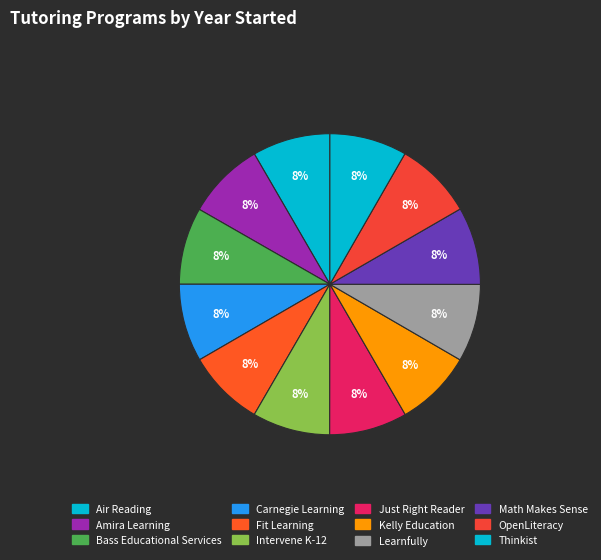

How many slices are in this pie chart?

12